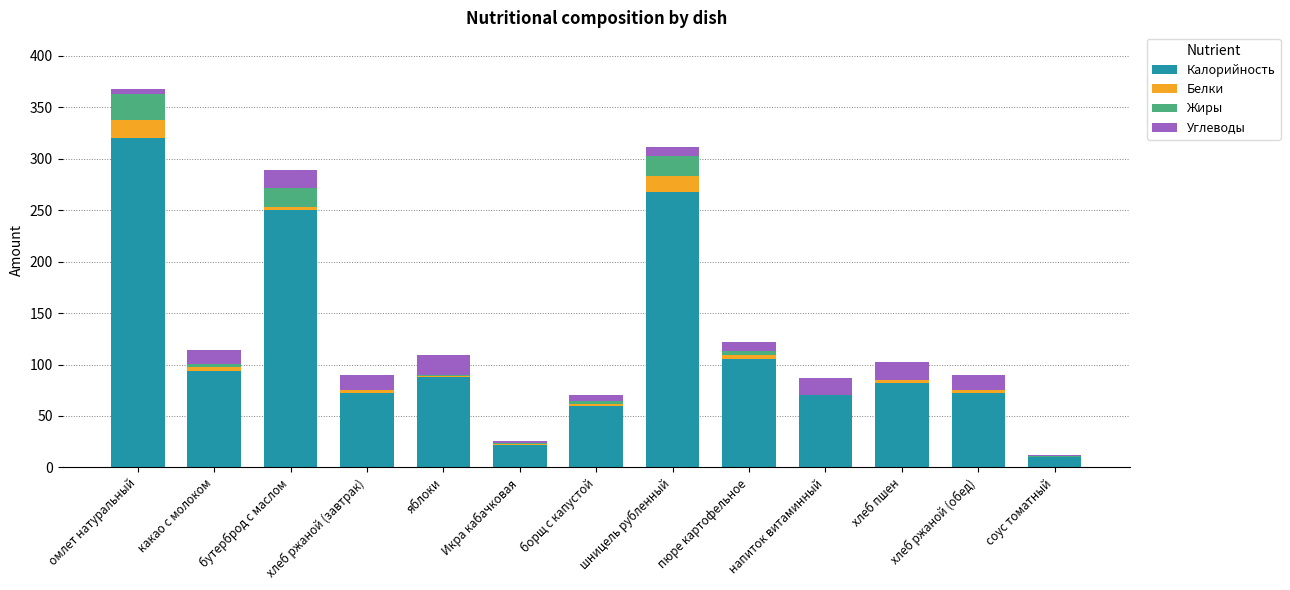

What is the highest value of the Калорийность series?

320.0